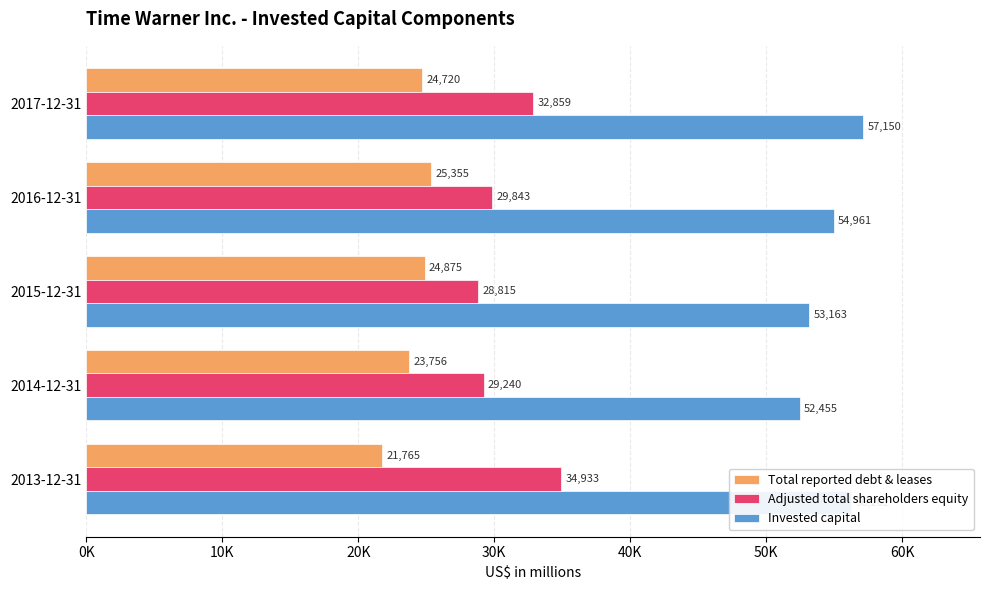

Where is Adjusted total shareholders equity nearest to the value 31874?

2017-12-31